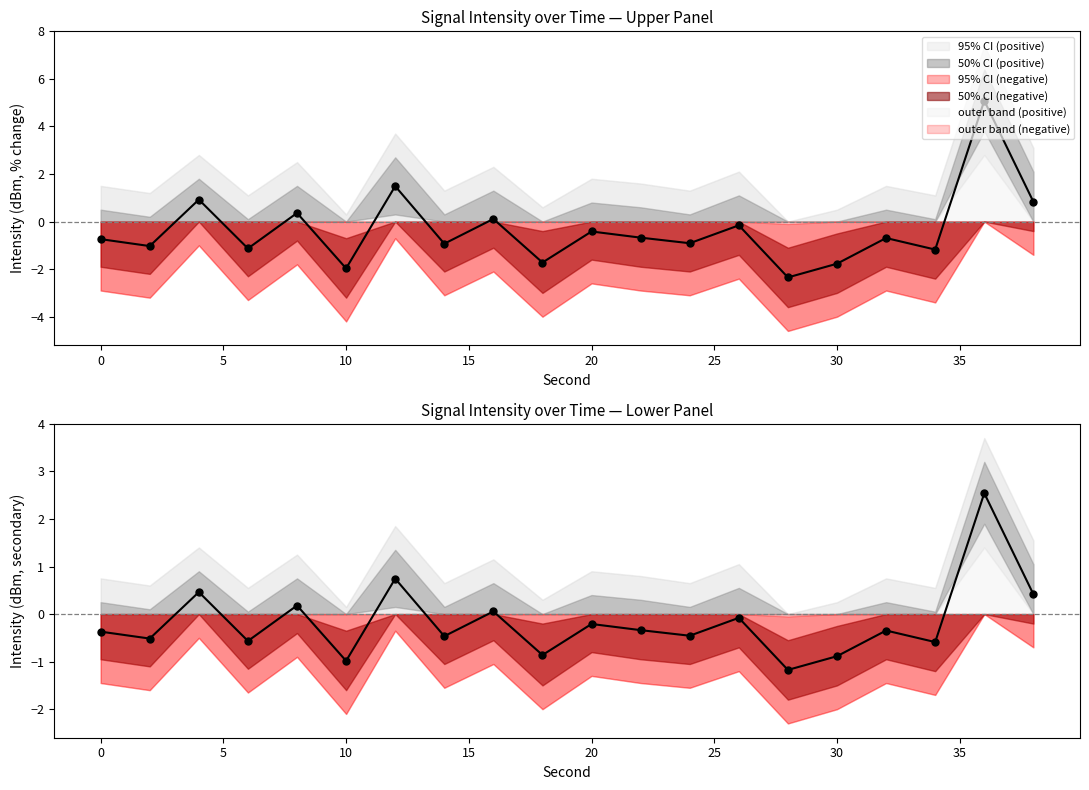

How many interior local peaks (higher than both neighbors) does the data have?

8